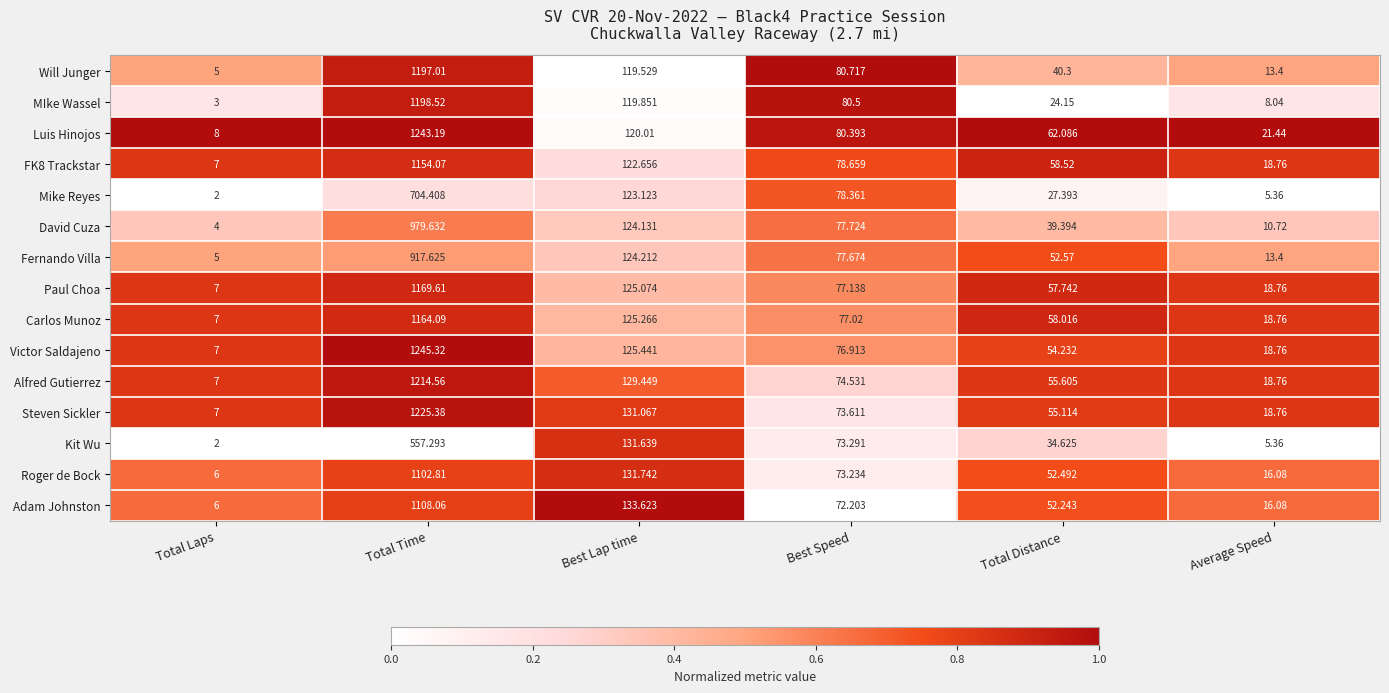

Which series has the largest range (max minus min)?

Victor Saldajeno